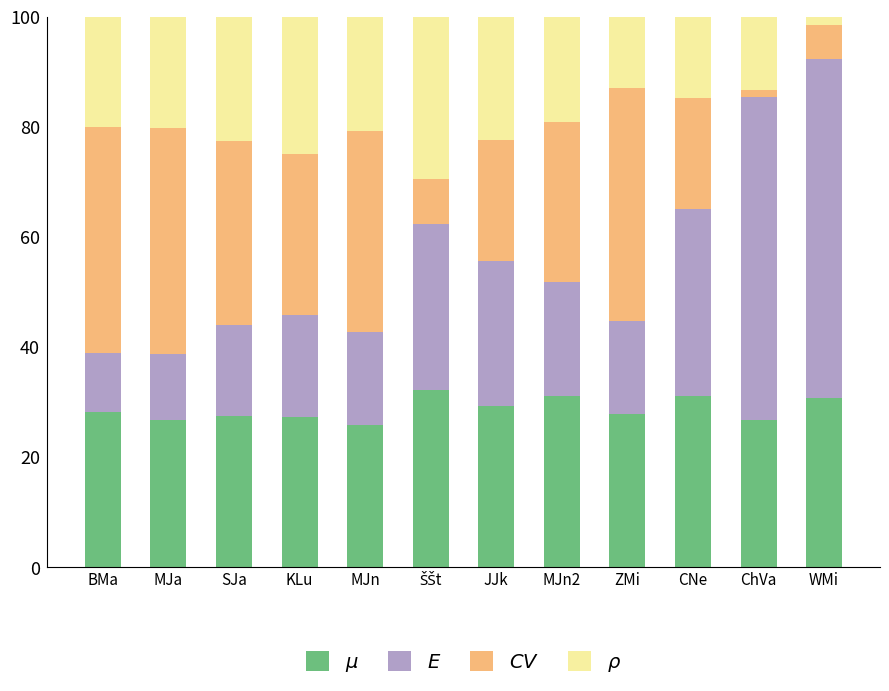

What is the total value across all series at MJn2?

100.0